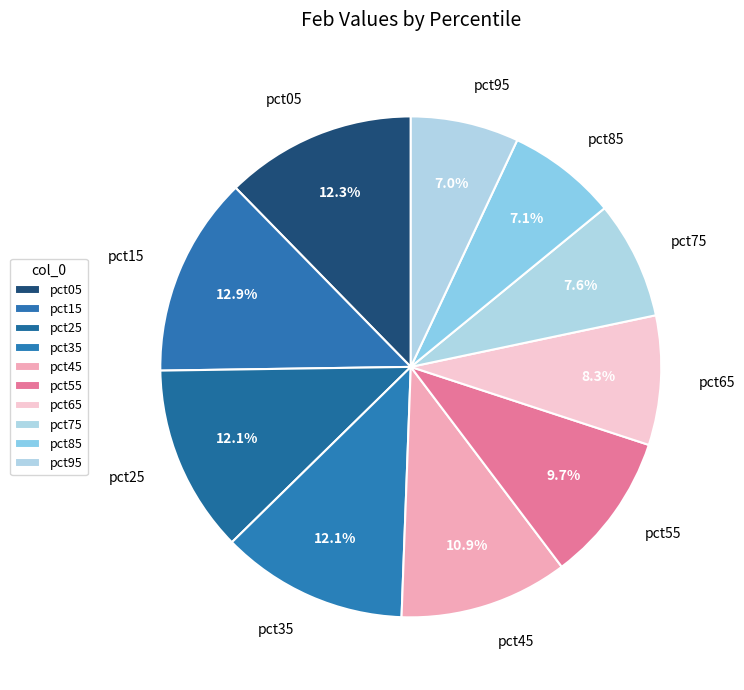

What percentage do pct25 and pct45 together represent?

23.0%